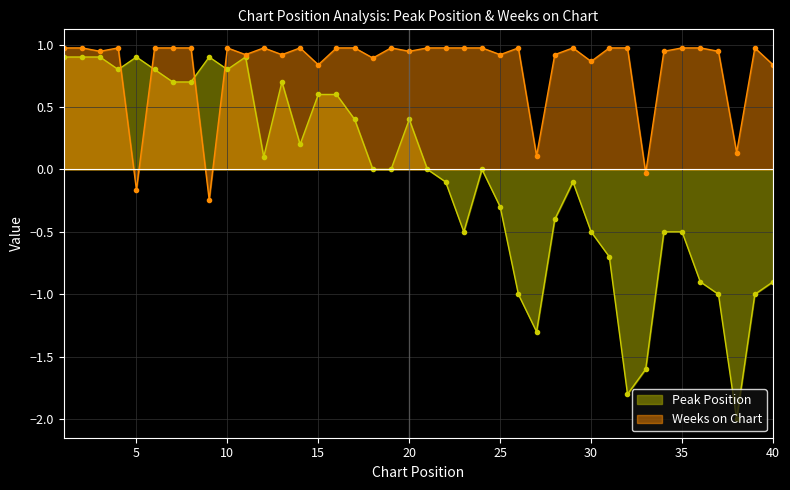

Rank the series at 39 from highest to lowest value.

Weeks on Chart, Peak Position